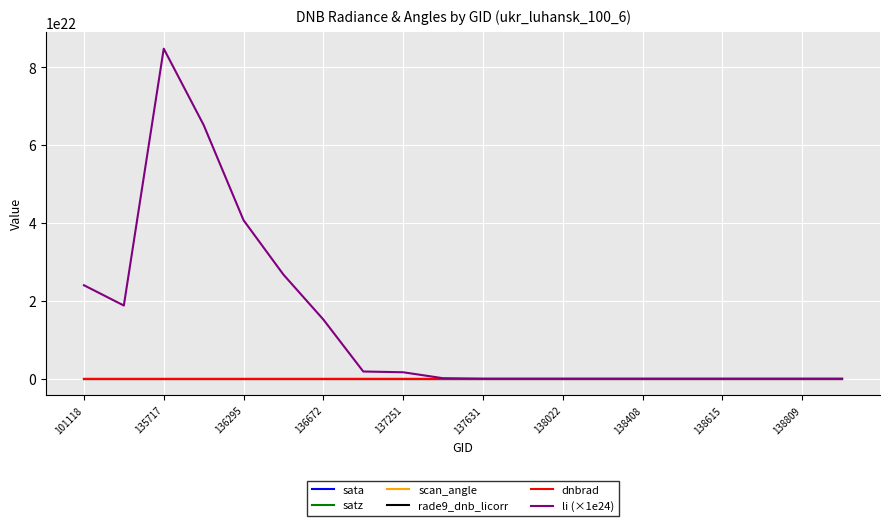

Which series has the widest spread of values?

li (×1e24)